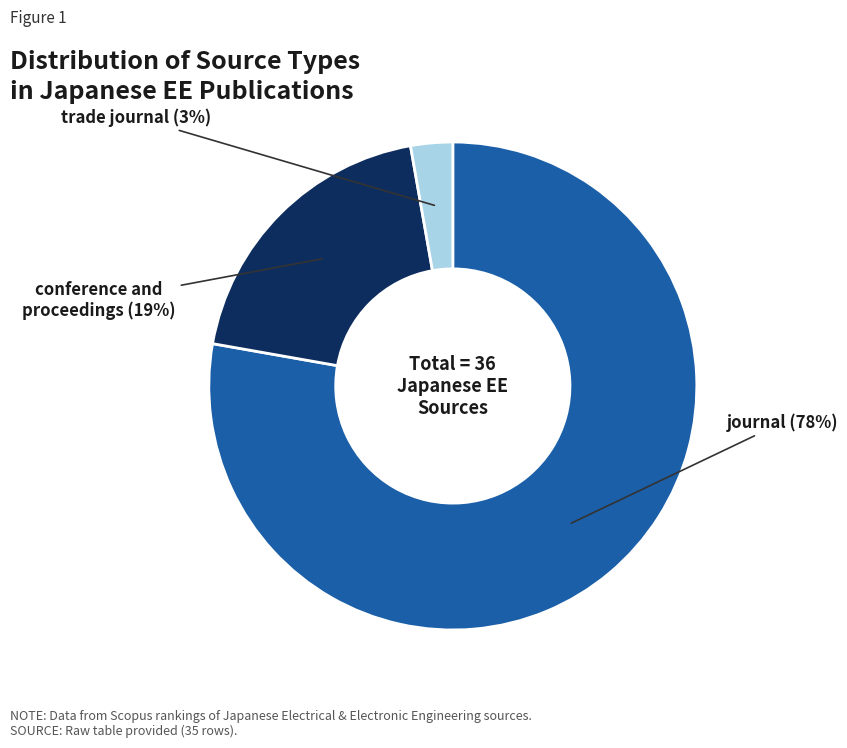

To the nearest percent, what is the difference between the largest and smallest slice percentages?

75%